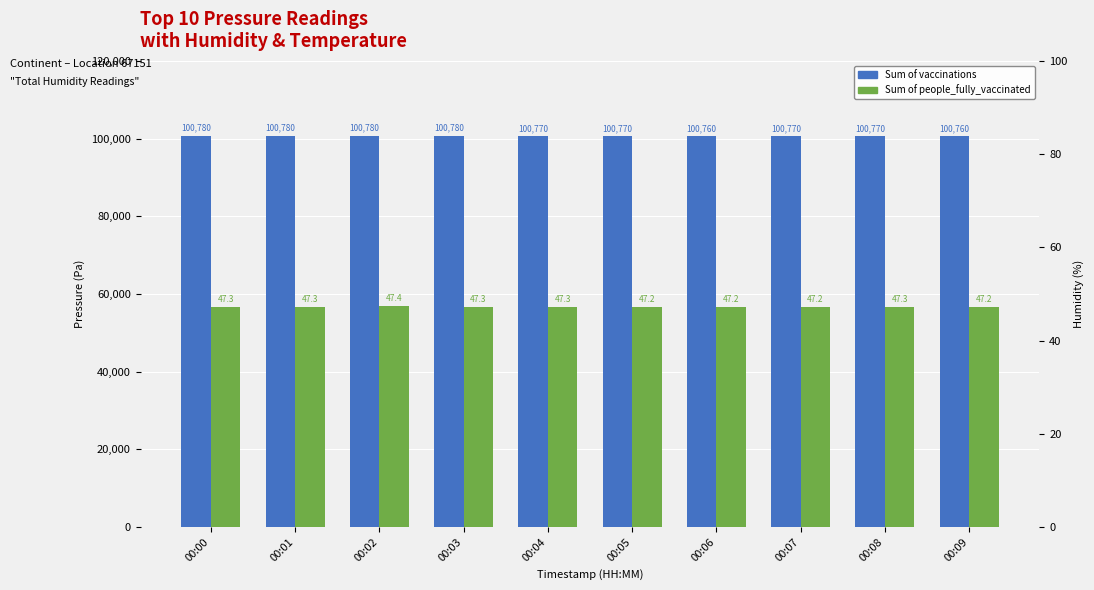

Reading right to left, list all the values displayed in this chart.

Sum of vaccinations: 100760.0	100770.0	100770.0	100760.0	100770.0	100770.0	100780.0	100780.0	100780.0	100780.0
Sum of people_fully_vaccinated: 47.2	47.3	47.2	47.2	47.2	47.3	47.3	47.4	47.3	47.3